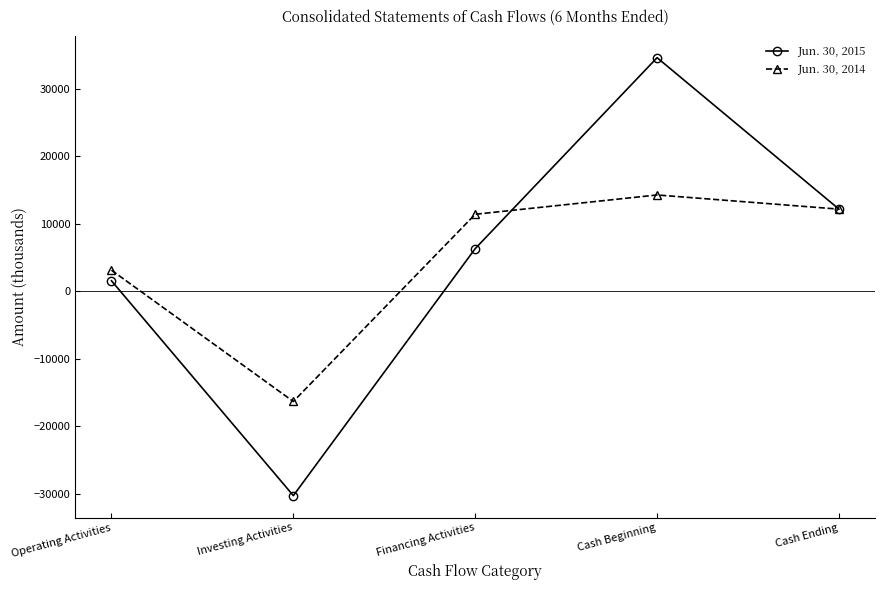

Reading right to left, what are all the values shown in this chart?

Jun. 30, 2015: 12145	34564	6302	-30263	1542
Jun. 30, 2014: 12145	14243	11385	-16328	3105